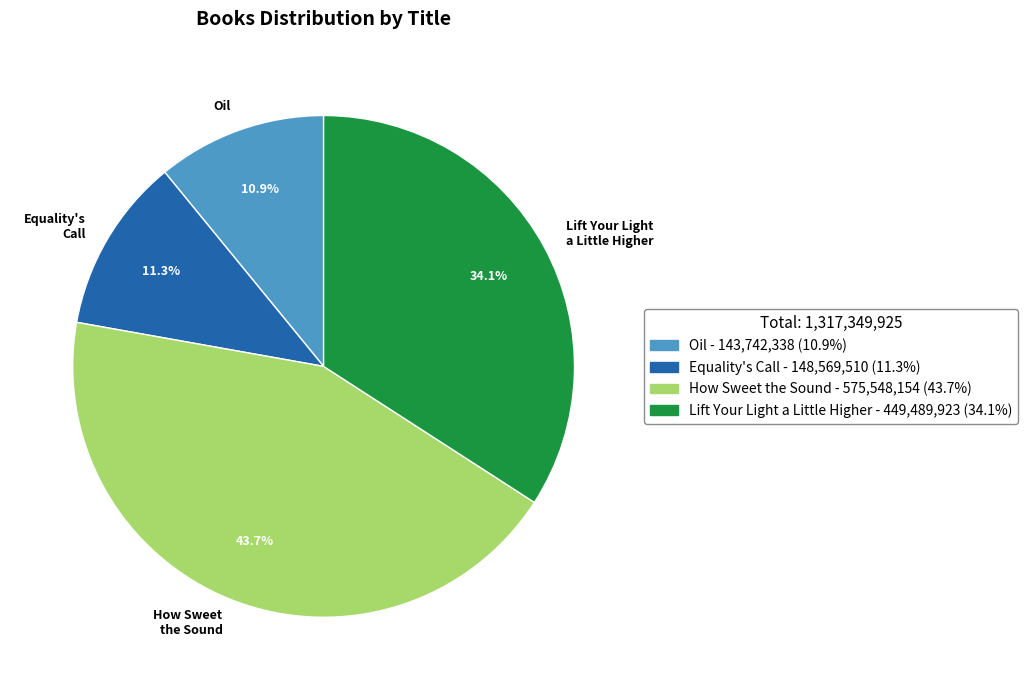

Is it true that How Sweet the Sound is 37% of the pie?

False